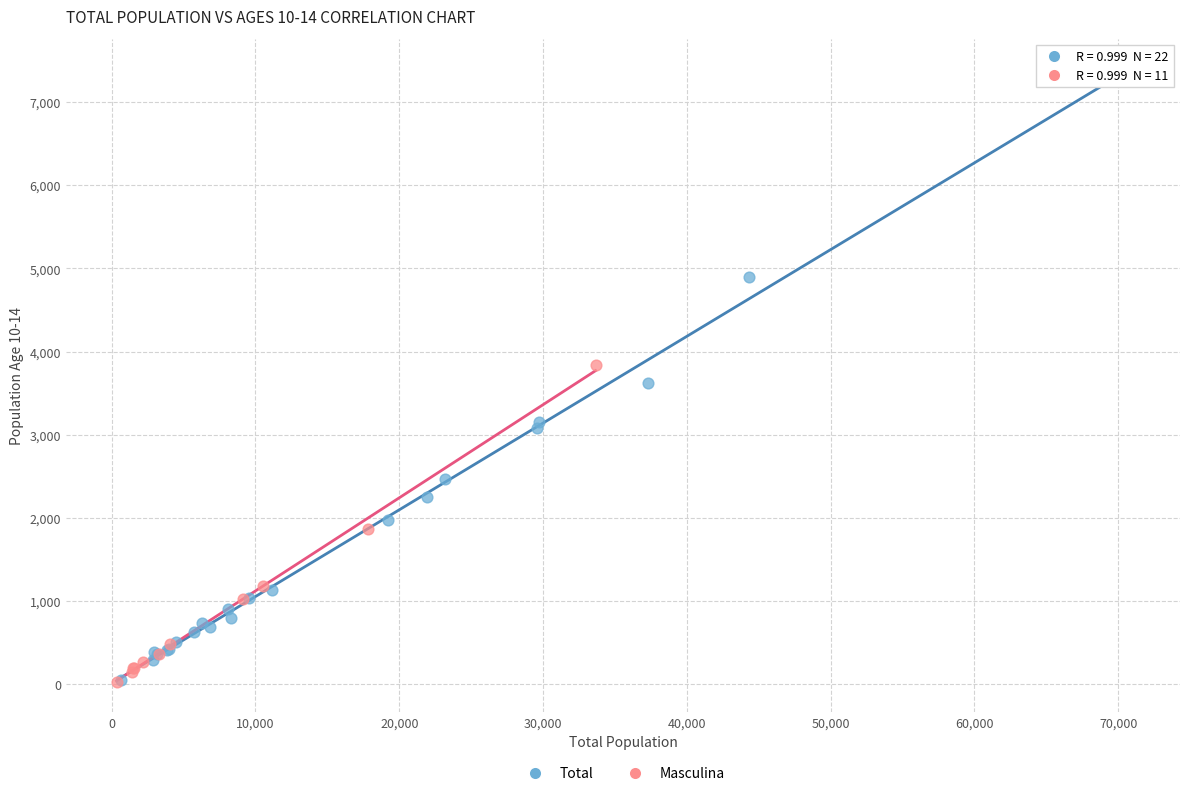

Which series reaches the maximum Y coordinate?

Total